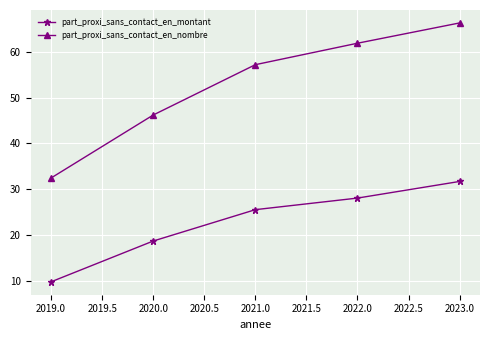

True or false: part_proxi_sans_contact_en_montant has more than 1 interior local peaks.

False